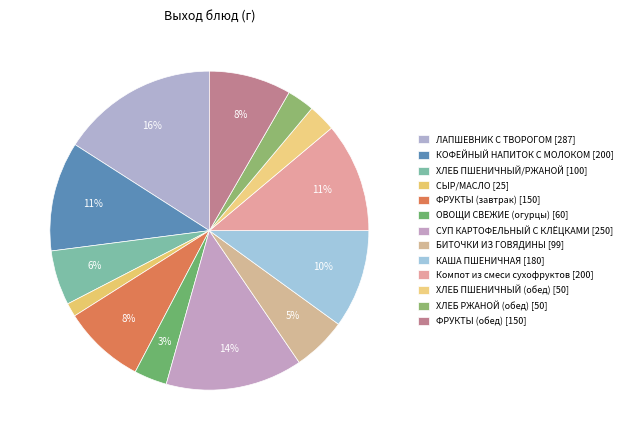

The Компот из смеси сухофруктов slice represents 22% of the pie. True or false?

False